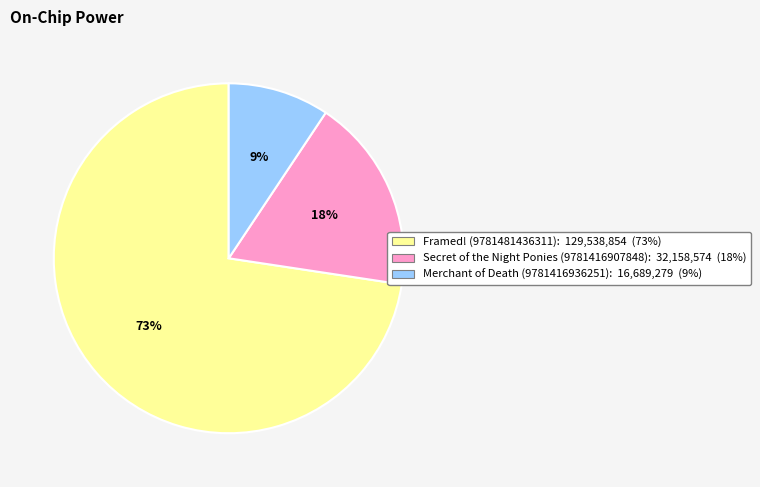

Combined, do Secret of the Night Ponies (9781416907848) and Merchant of Death (9781416936251) account for over 50%?

No